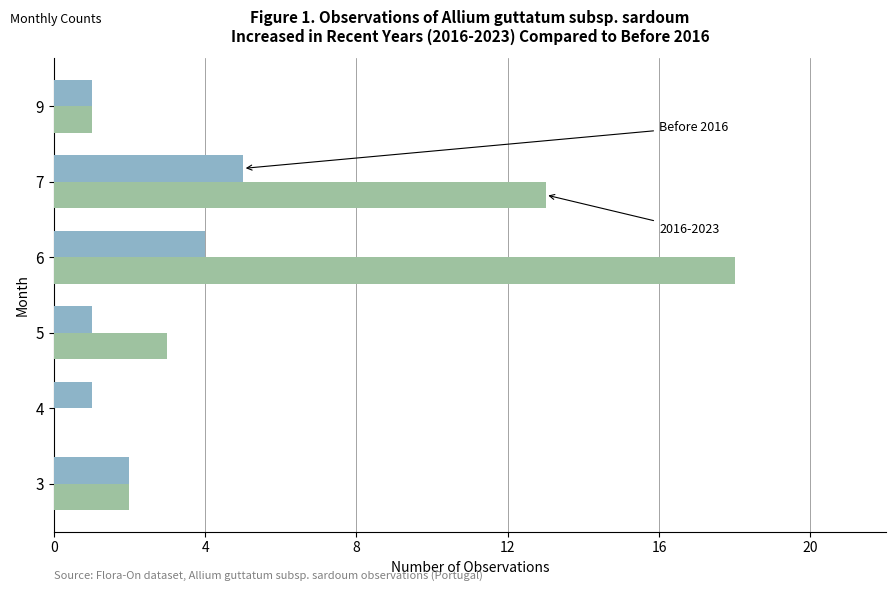

At which category is the sum across all series the highest?

6